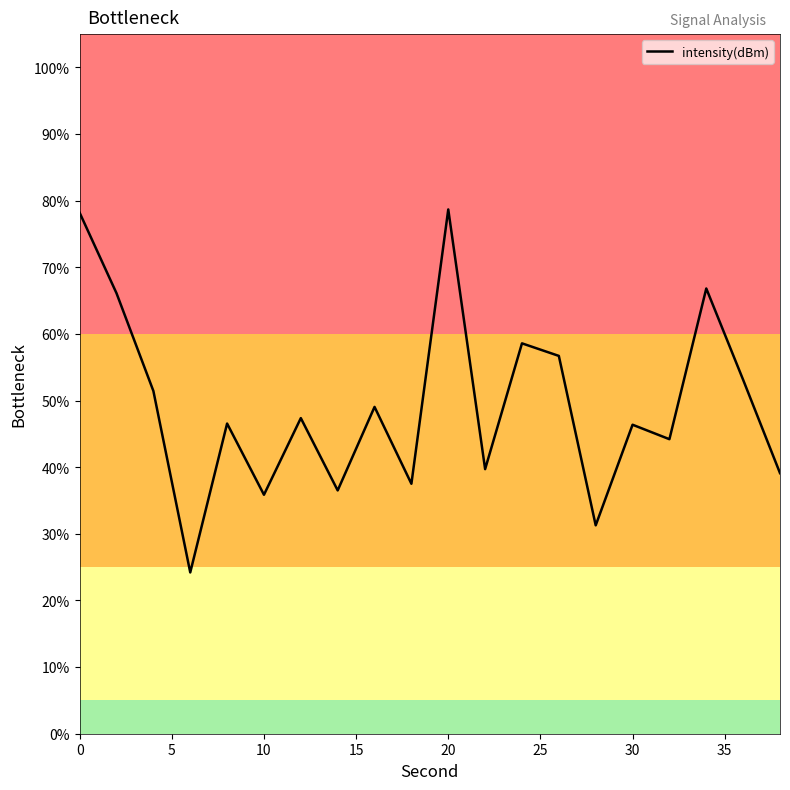

Does the chart have visible grid lines?

No